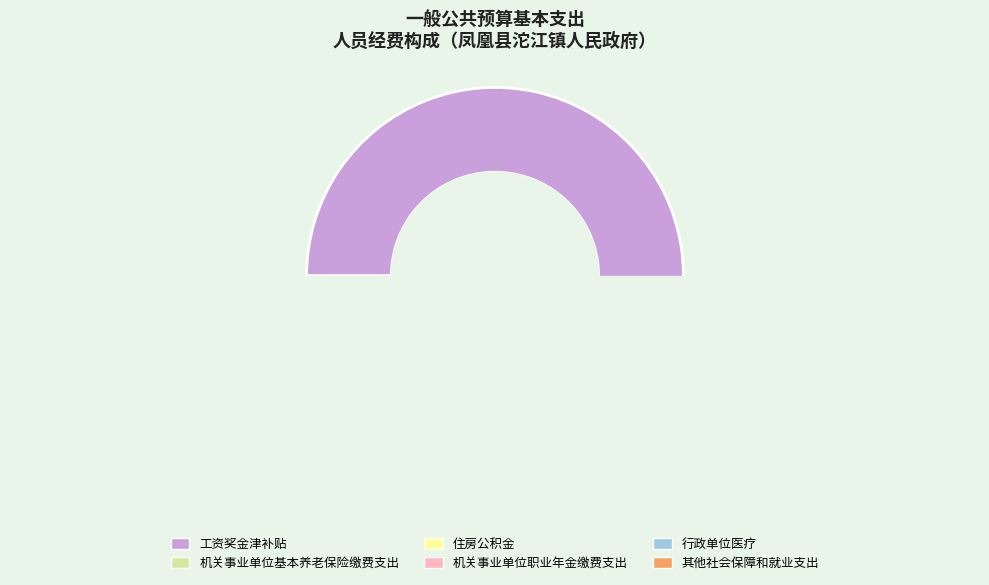

Approximately how many times larger is the value at 机关事业单位基本养老保险缴费支出 compared to 机关事业单位职业年金缴费支出?

9.0